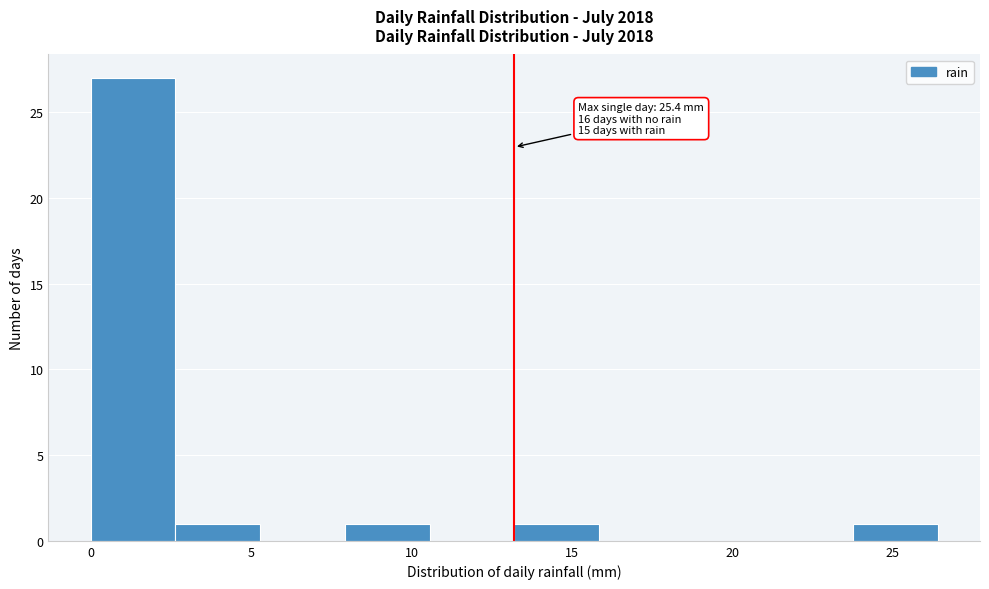

Over which range of the x-axis is the bar tallest?

0.0 to 2.5